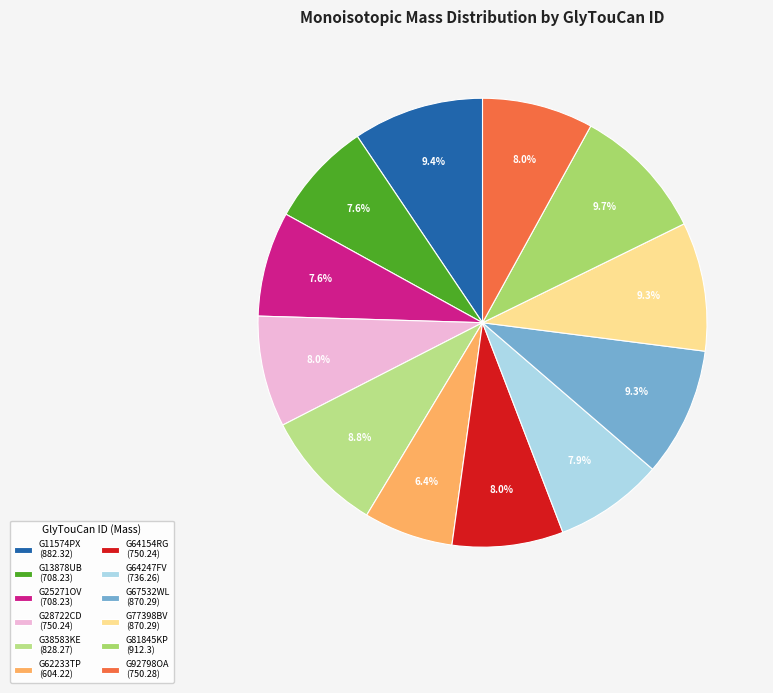

How many segments does this pie chart have?

12